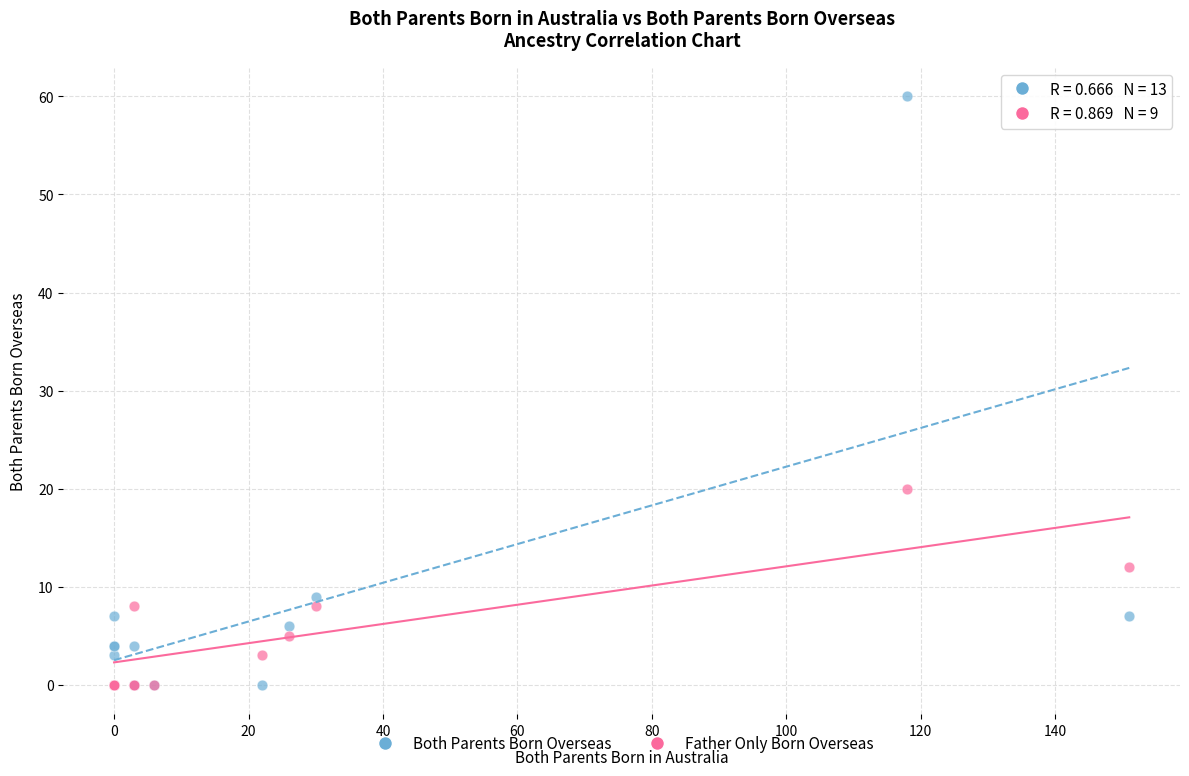

Which series contains the highest Y value?

Both Parents Born Overseas